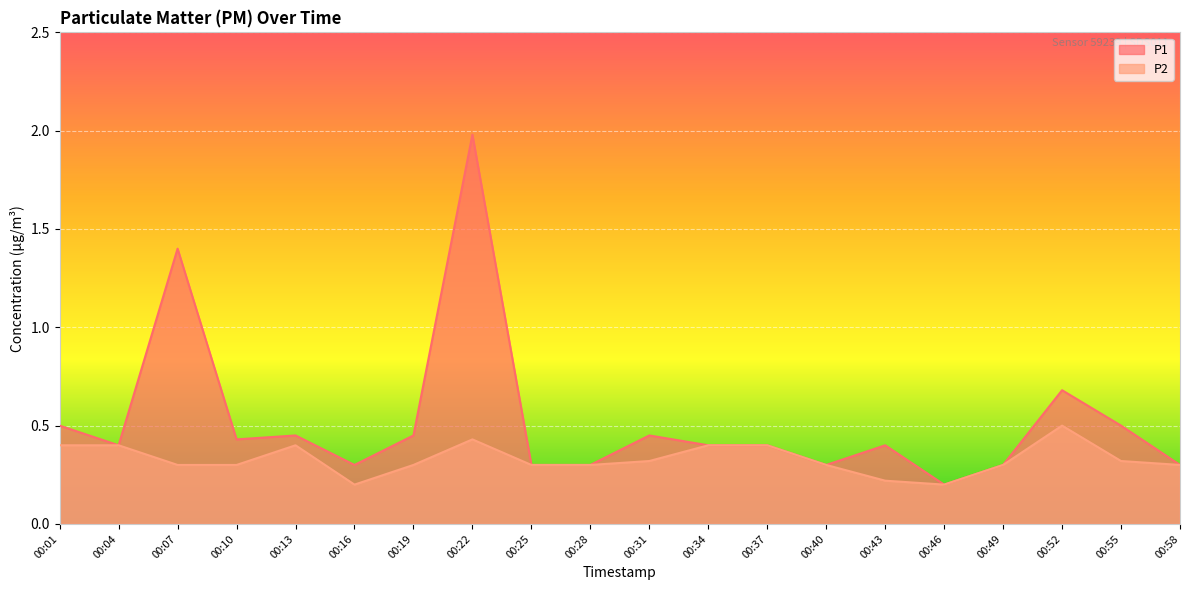

True or false: P1 and P2 cross at least once.

False